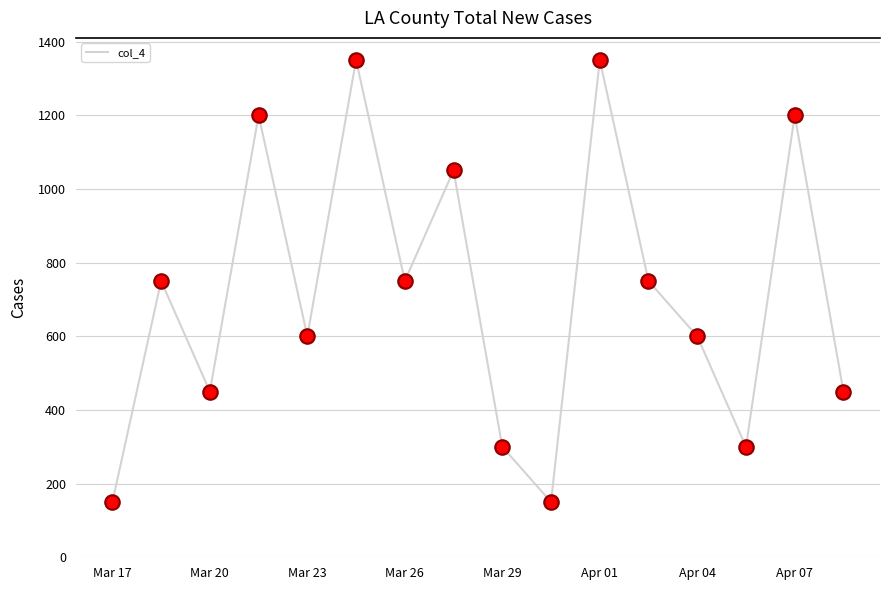

What is the greatest value displayed?

1350